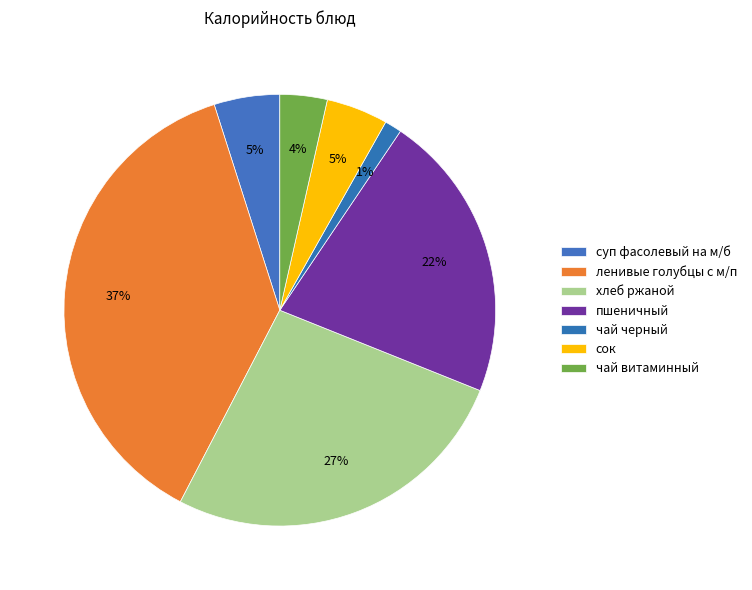

True or false: пшеничный accounts for 22% of the total.

True